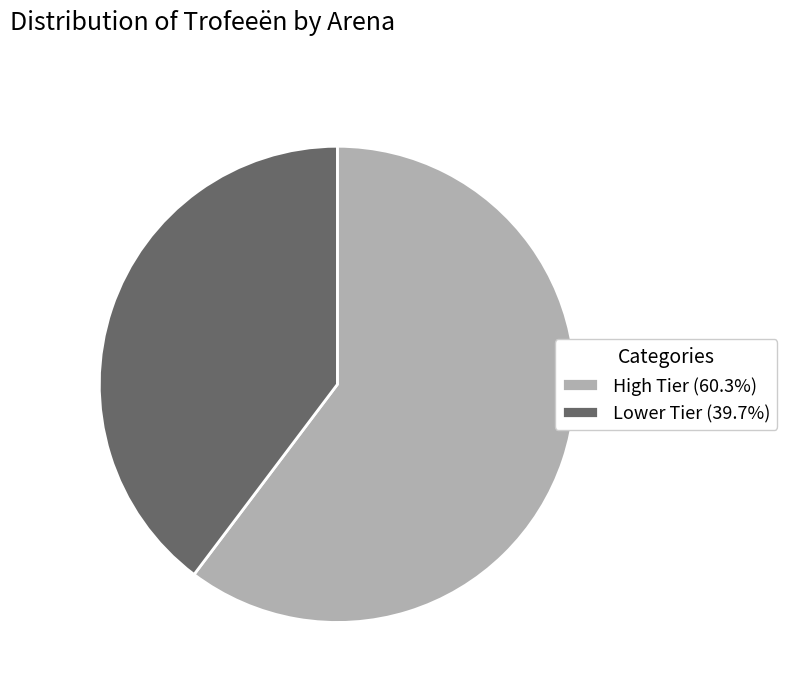

Combined, do Lower Tier (39.7%) and High Tier (60.3%) account for over 50%?

Yes